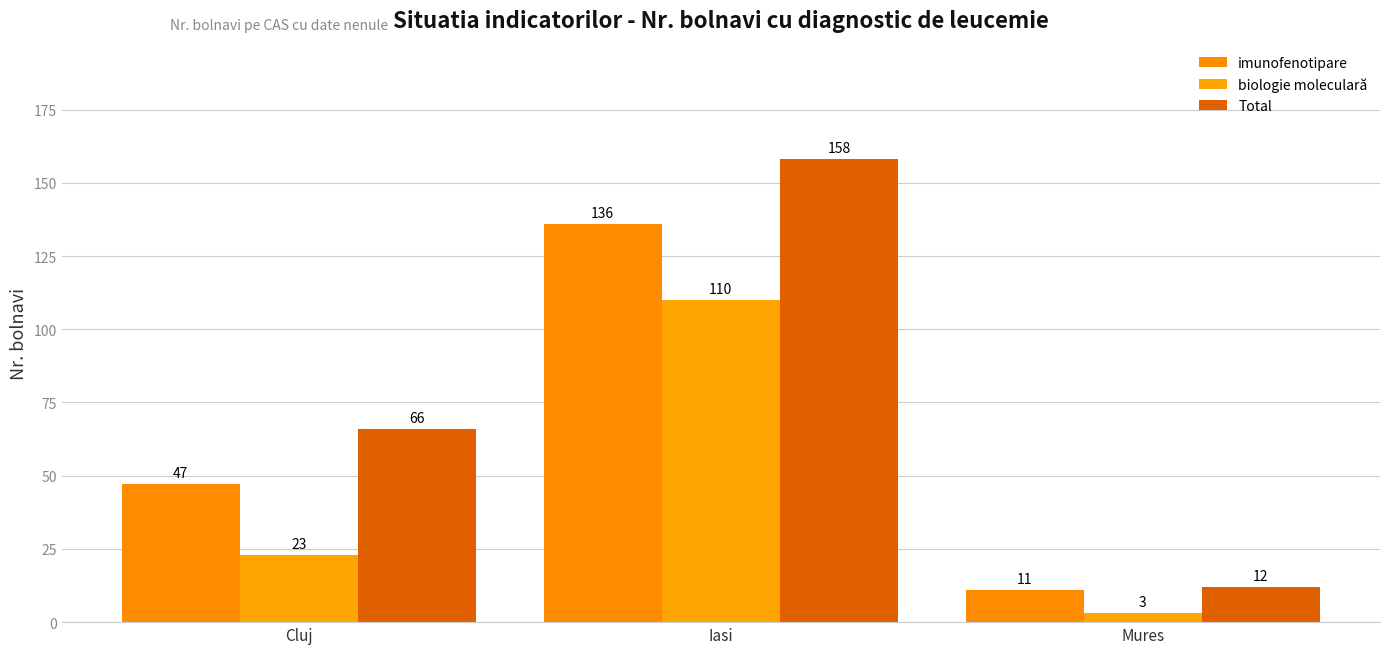

Is it true that imunofenotipare equals 20 at Cluj?

False